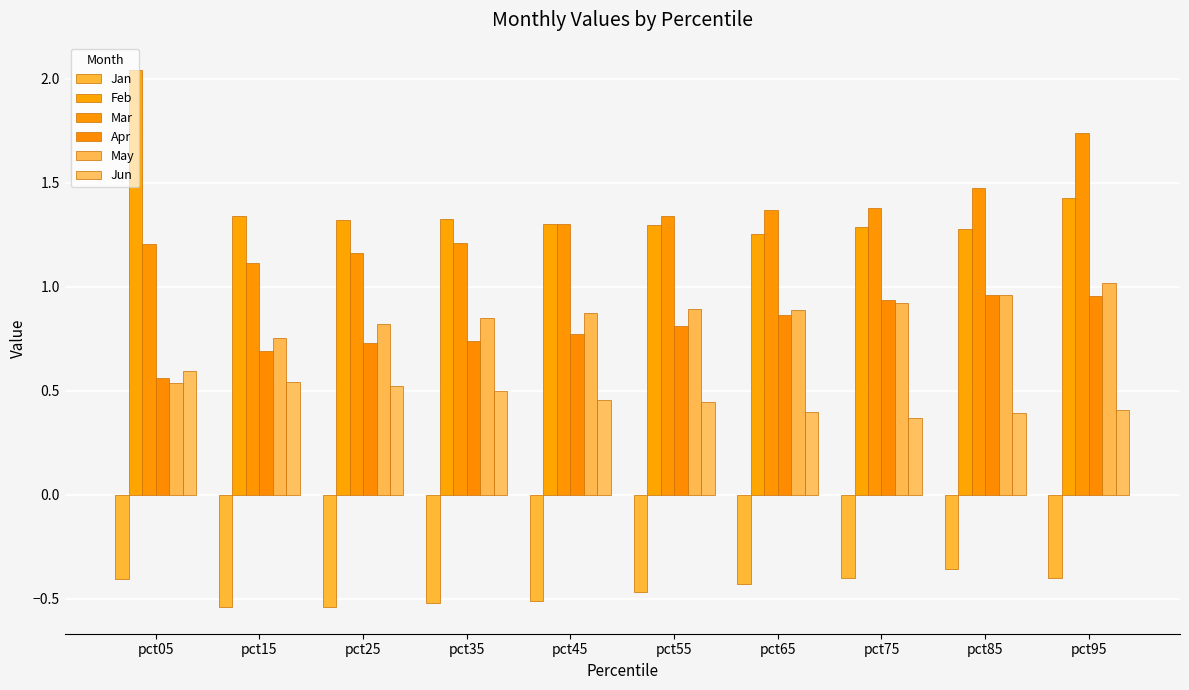

Reading right to left, what are all the values shown in this chart?

Jan: -0.4	-0.4	-0.4	-0.4	-0.5	-0.5	-0.5	-0.5	-0.5	-0.4
Feb: 1.4	1.3	1.3	1.3	1.3	1.3	1.3	1.3	1.3	2.0
Mar: 1.7	1.5	1.4	1.4	1.3	1.3	1.2	1.2	1.1	1.2
Apr: 1.0	1.0	0.9	0.9	0.8	0.8	0.7	0.7	0.7	0.6
May: 1.0	1.0	0.9	0.9	0.9	0.9	0.9	0.8	0.8	0.5
Jun: 0.4	0.4	0.4	0.4	0.4	0.5	0.5	0.5	0.5	0.6